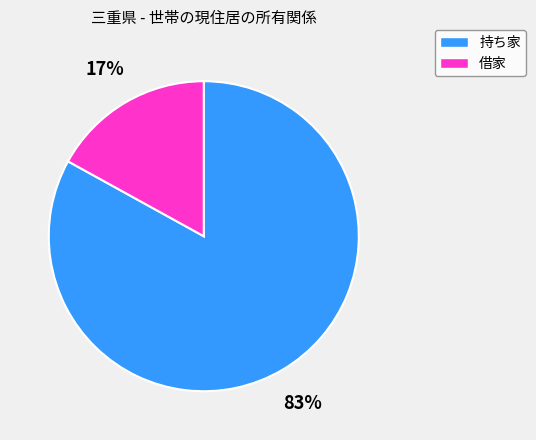

Combined, do 持ち家 and 借家 account for over 50%?

Yes